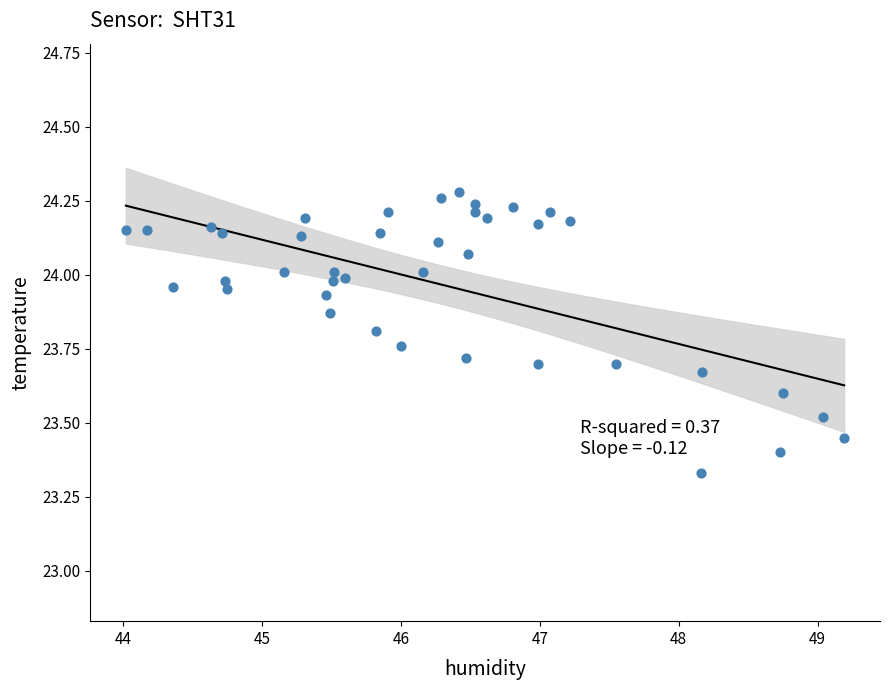

What is the range of X values (max minus min)?

5.2